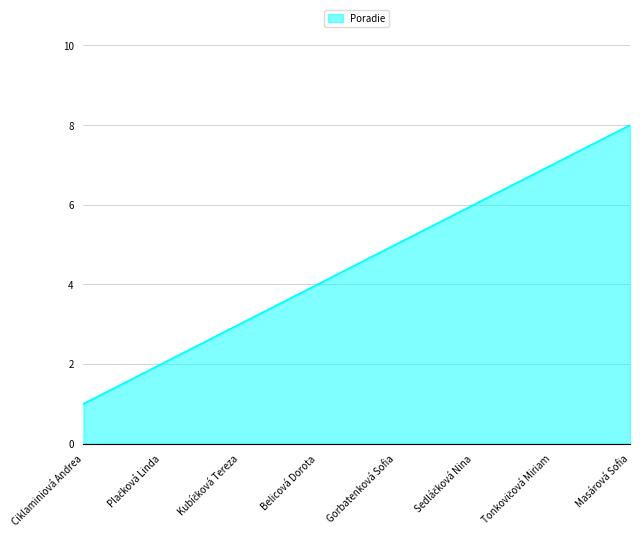

What is the difference between the maximum and minimum values?

7